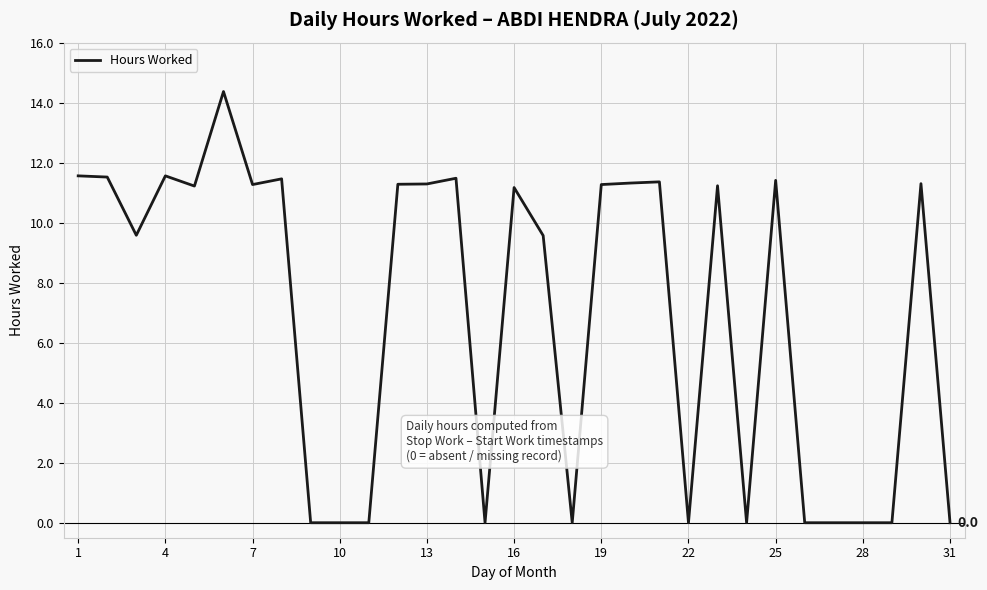

How many categories are shown in the chart?

31